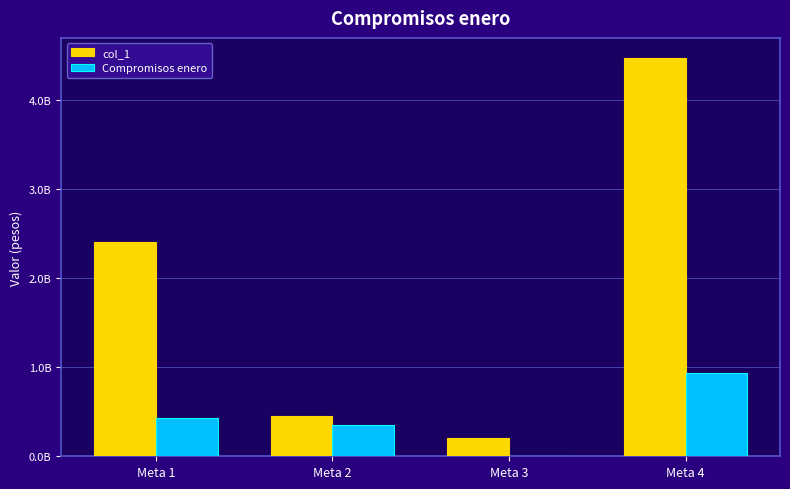

Are the bars horizontal?

No